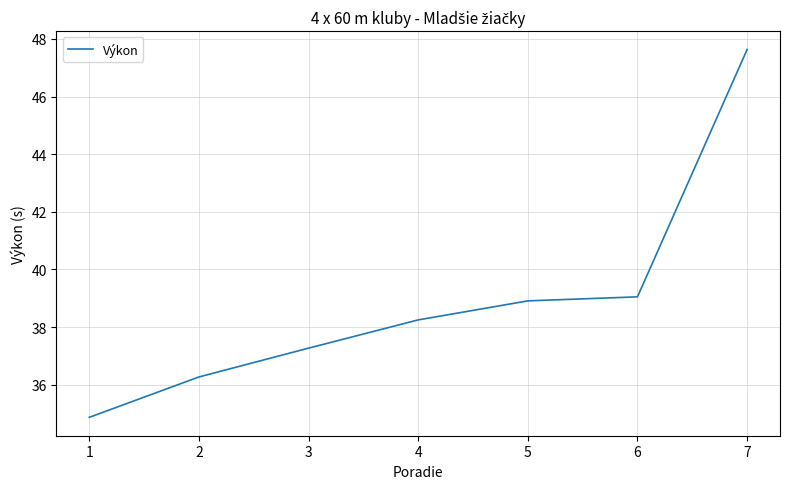

Is this an area chart (filled region under the line)?

No